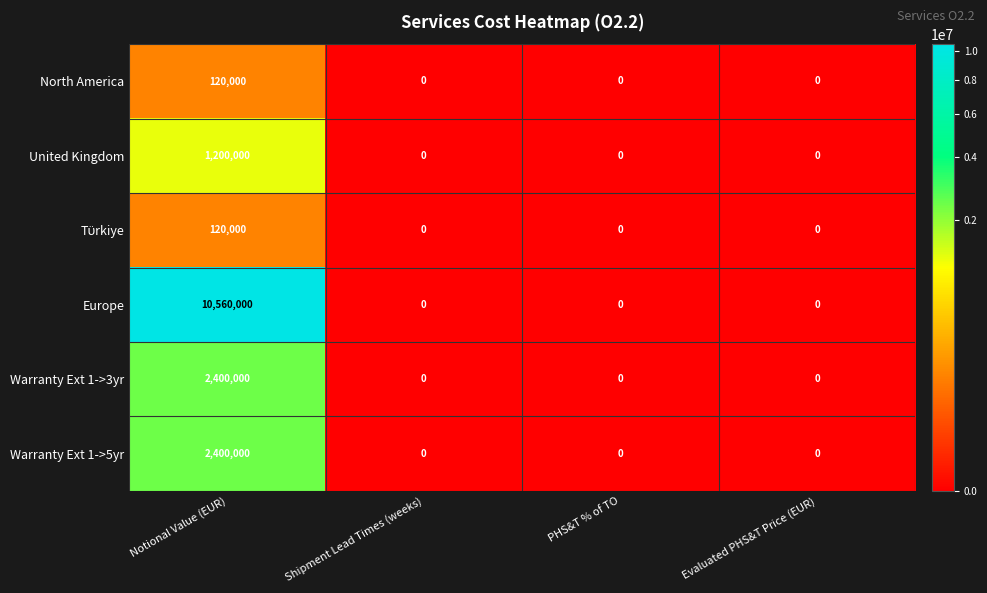

The value of Warranty Ext 1->5yr at Shipment Lead Times (weeks) is 801364. True or false?

False